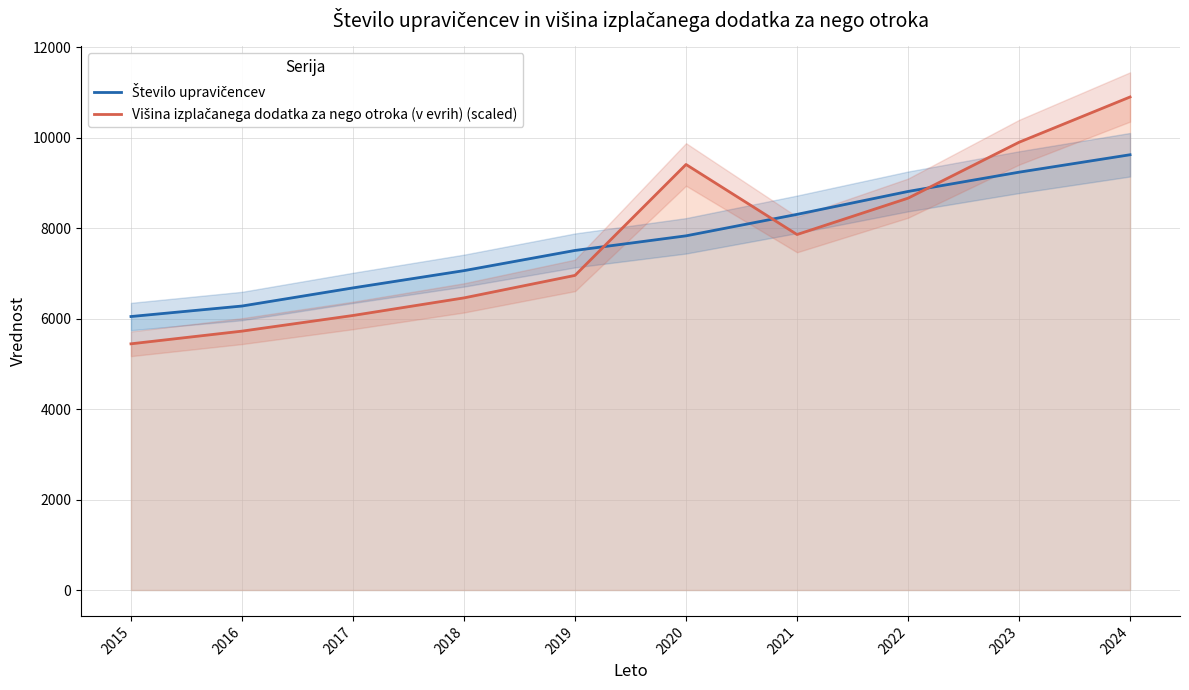

How many data points in Število upravičencev are above 7831?

5